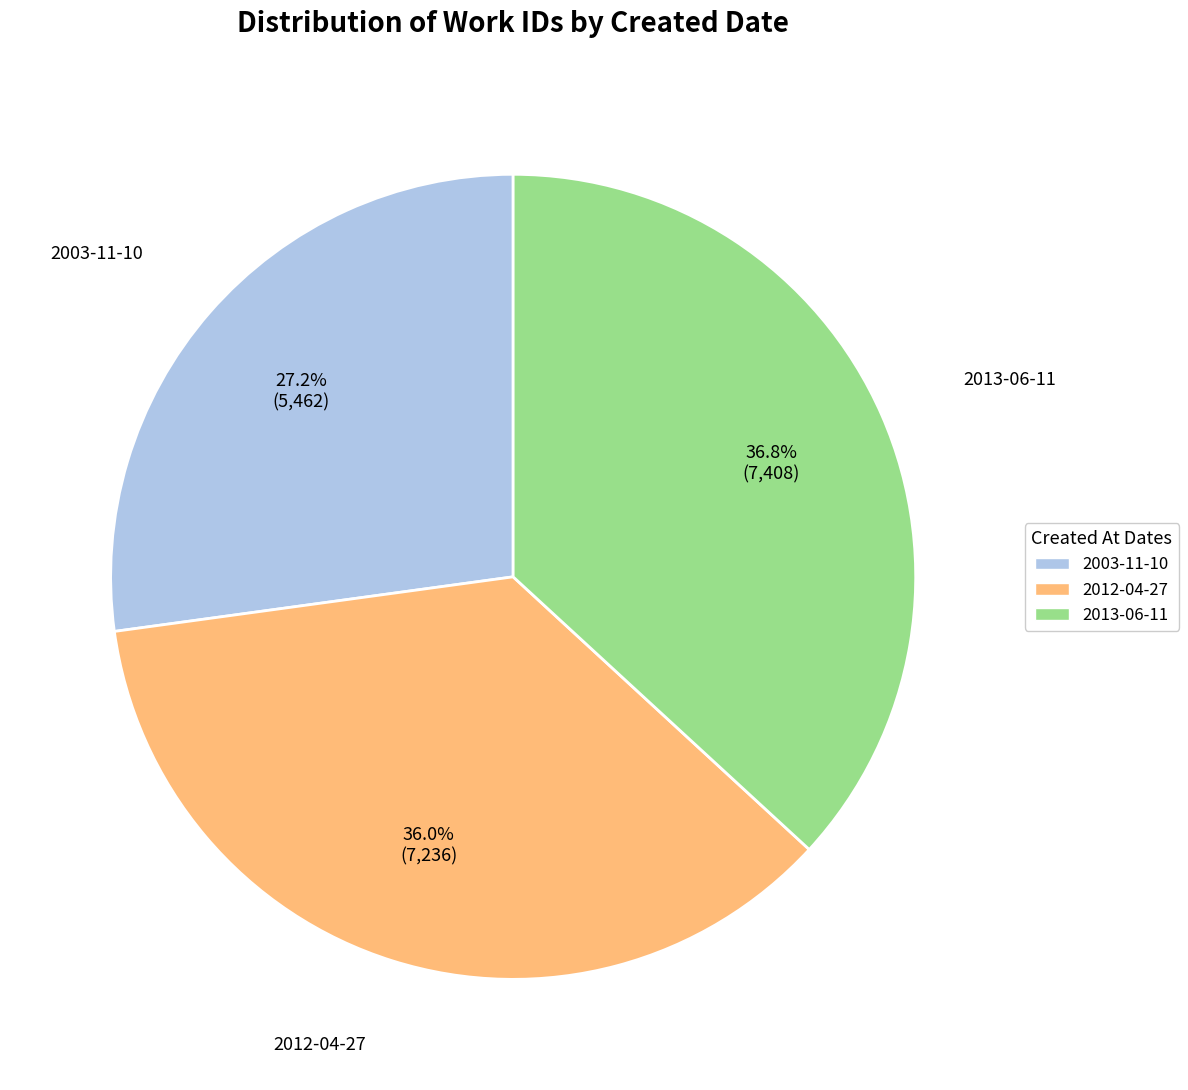

The 2013-06-11 slice represents 37% of the pie. True or false?

True